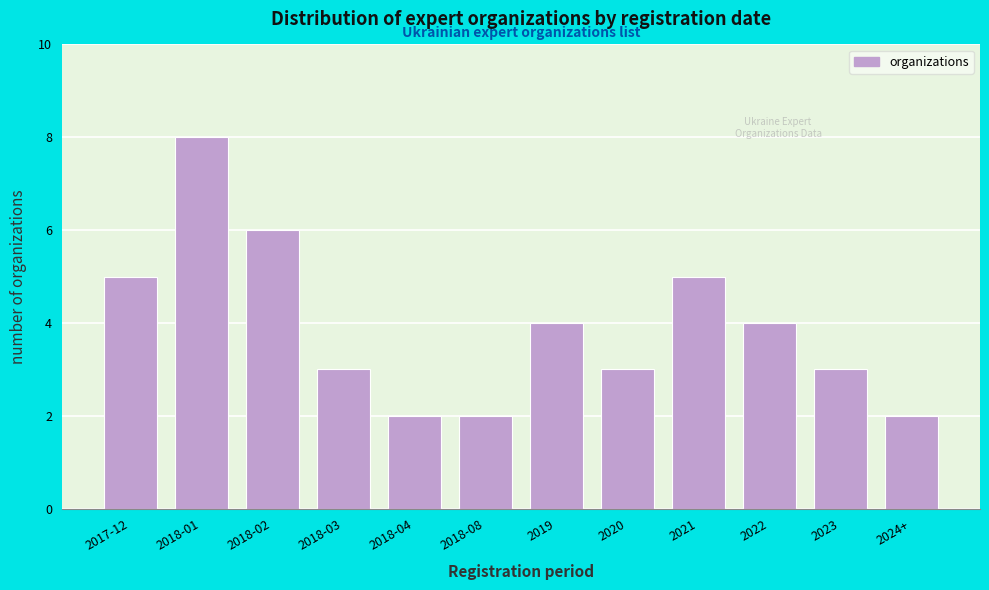

Reading left to right, what are all the values shown in this chart?

5	8	6	3	2	2	4	3	5	4	3	2